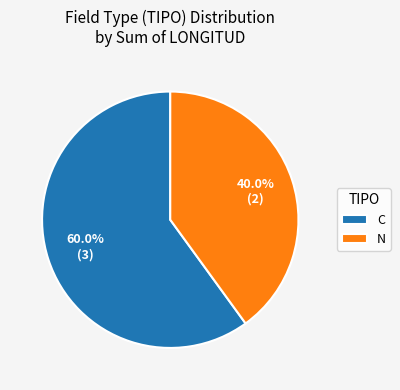

Does any single category account for the majority?

Yes